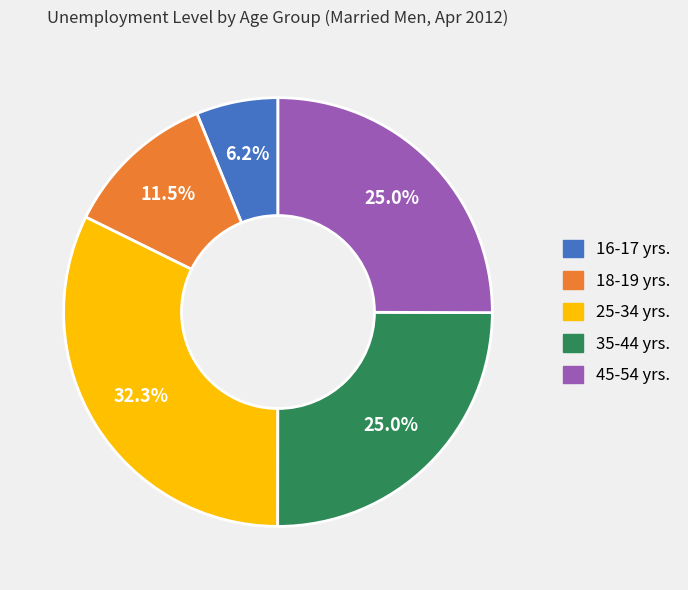

How many slices are in this pie chart?

5